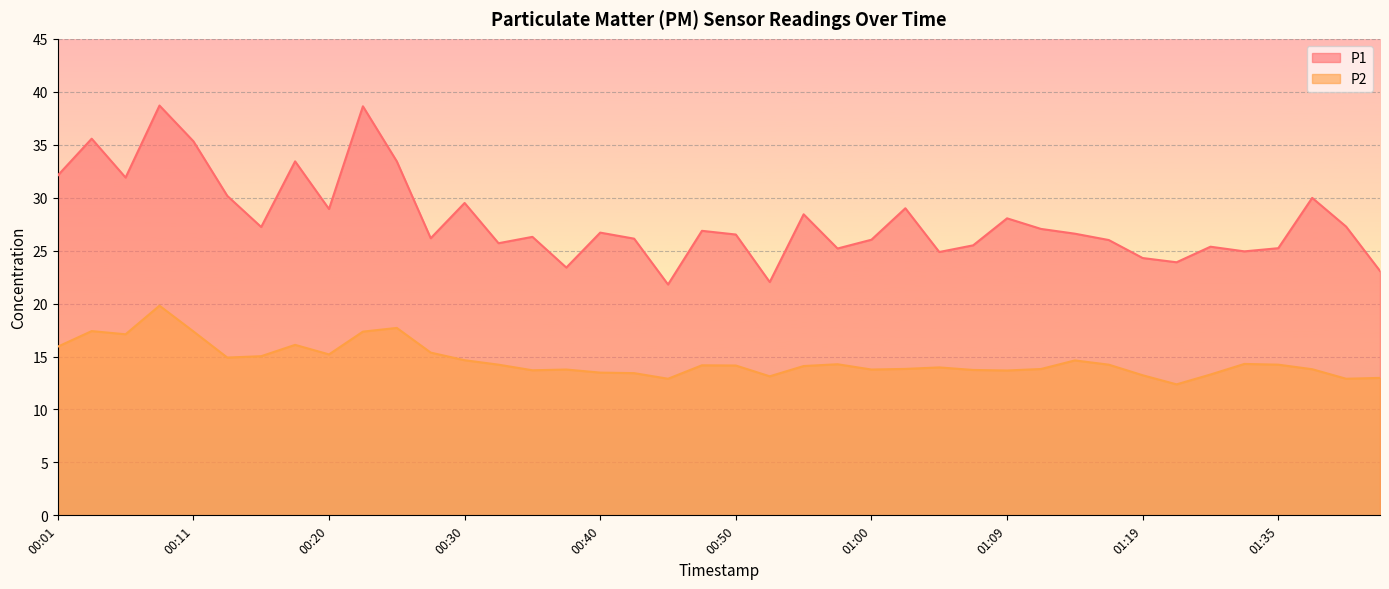

The value of P1 at 01:07 is 39.0. True or false?

False